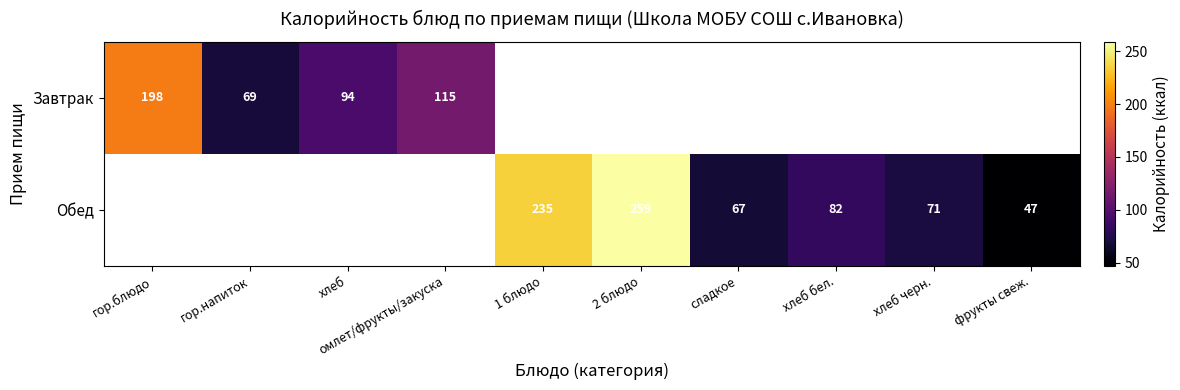

The value of Обед at хлеб бел. is 118. True or false?

False